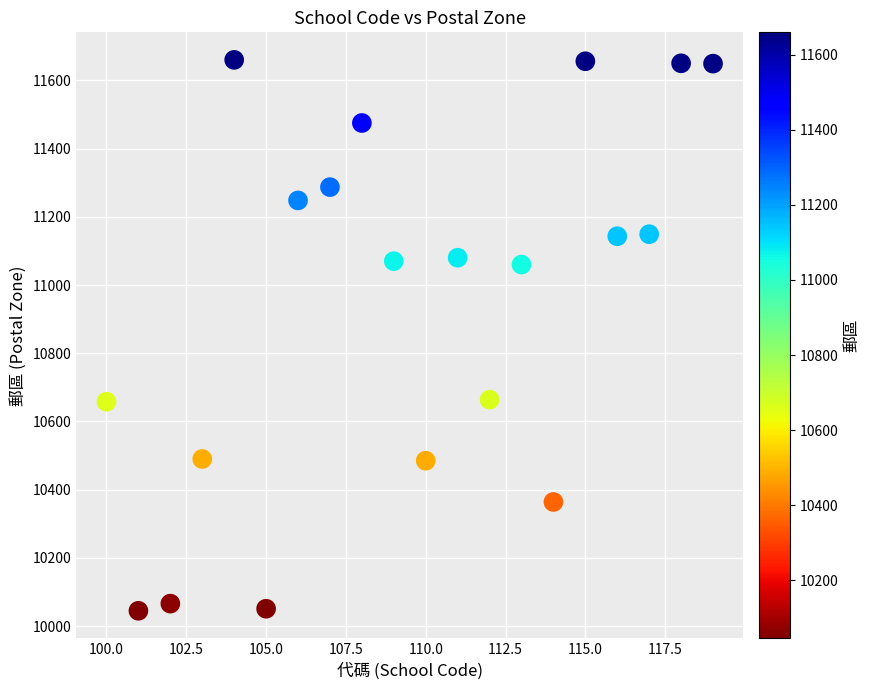

What is the range of Y values (max minus min)?

1615